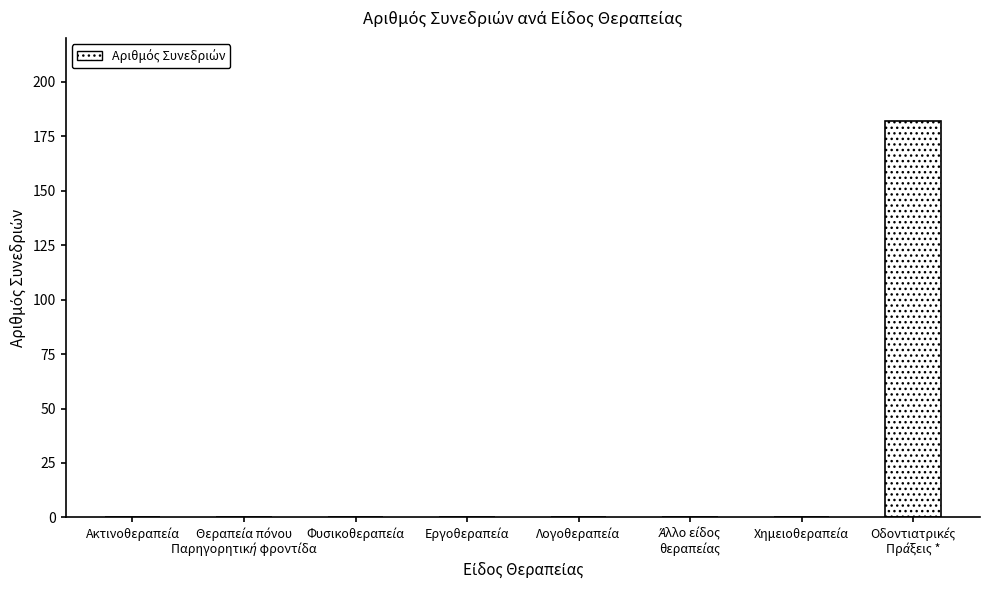

Are the bars grouped side by side (vs. stacked)?

No